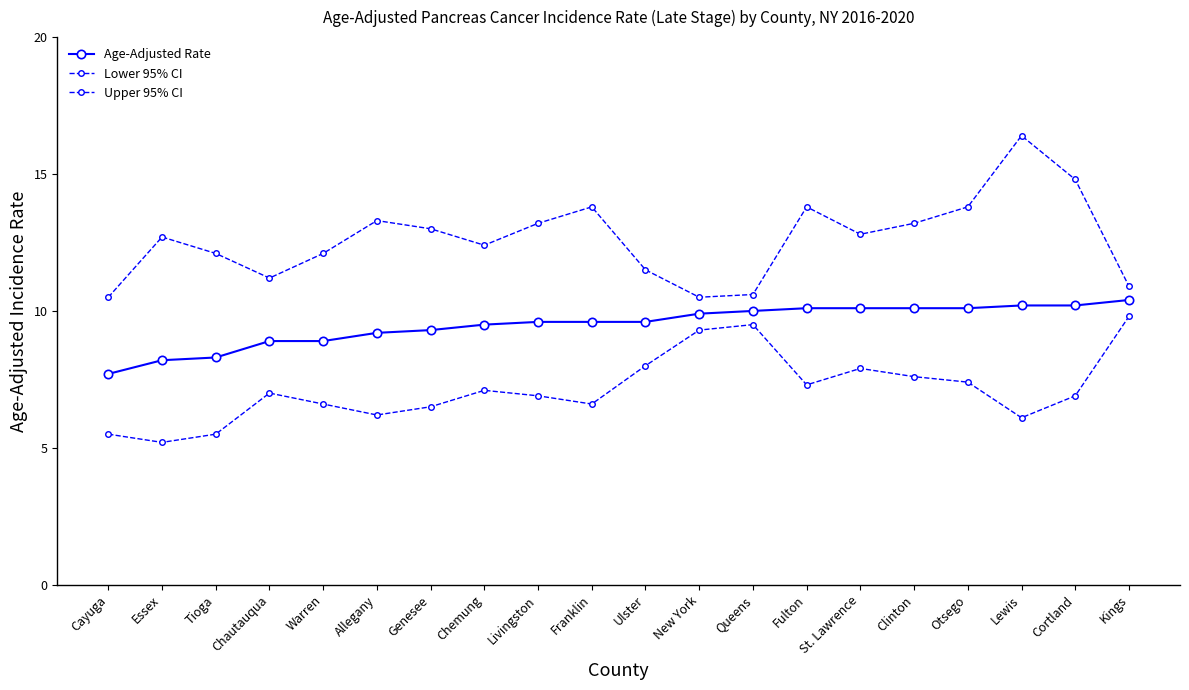

List the labels in order of Age-Adjusted Rate value, largest first.

Kings, Lewis, Cortland, Fulton, St. Lawrence, Clinton, Otsego, Queens, New York, Livingston, Franklin, Ulster, Chemung, Genesee, Allegany, Chautauqua, Warren, Tioga, Essex, Cayuga